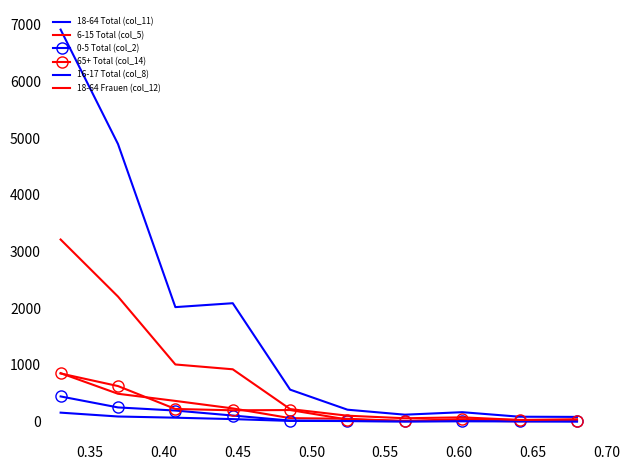

At how many categories does at least one series exceed 1772?

4